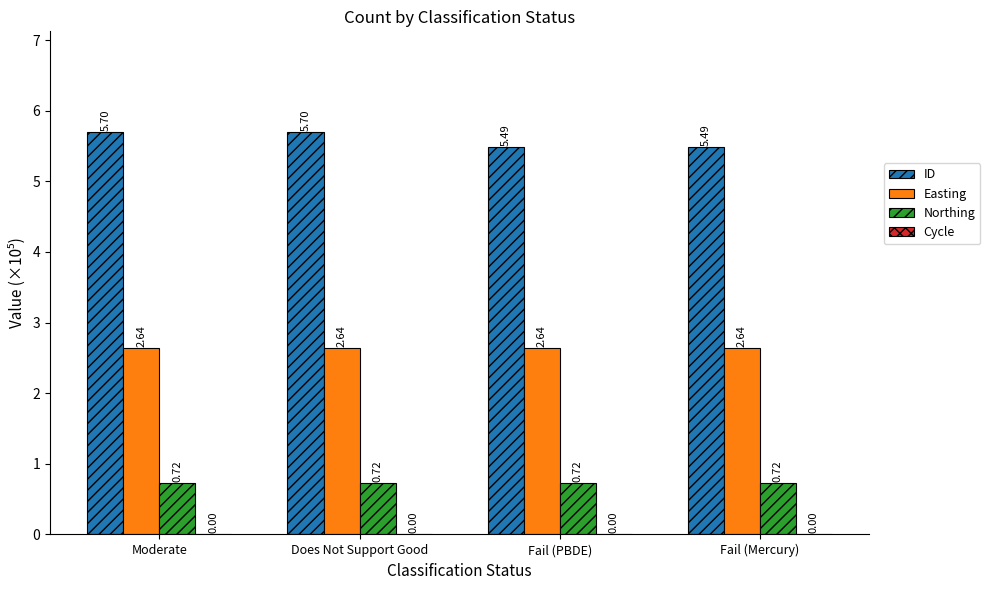

Which series changed the most between Does Not Support Good and Fail (Mercury)?

ID